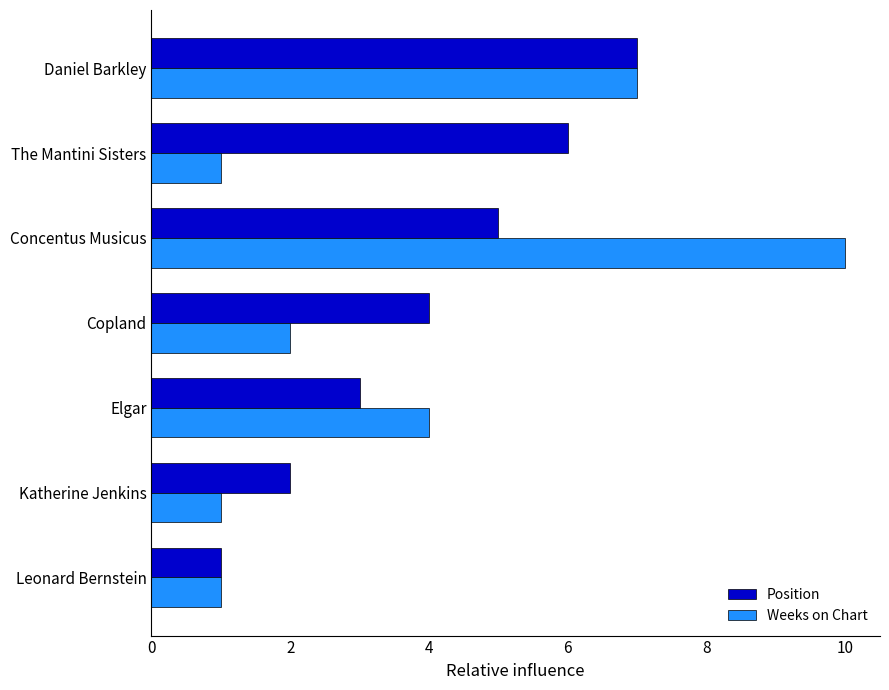

What is the sum of all Weeks on Chart values?

26